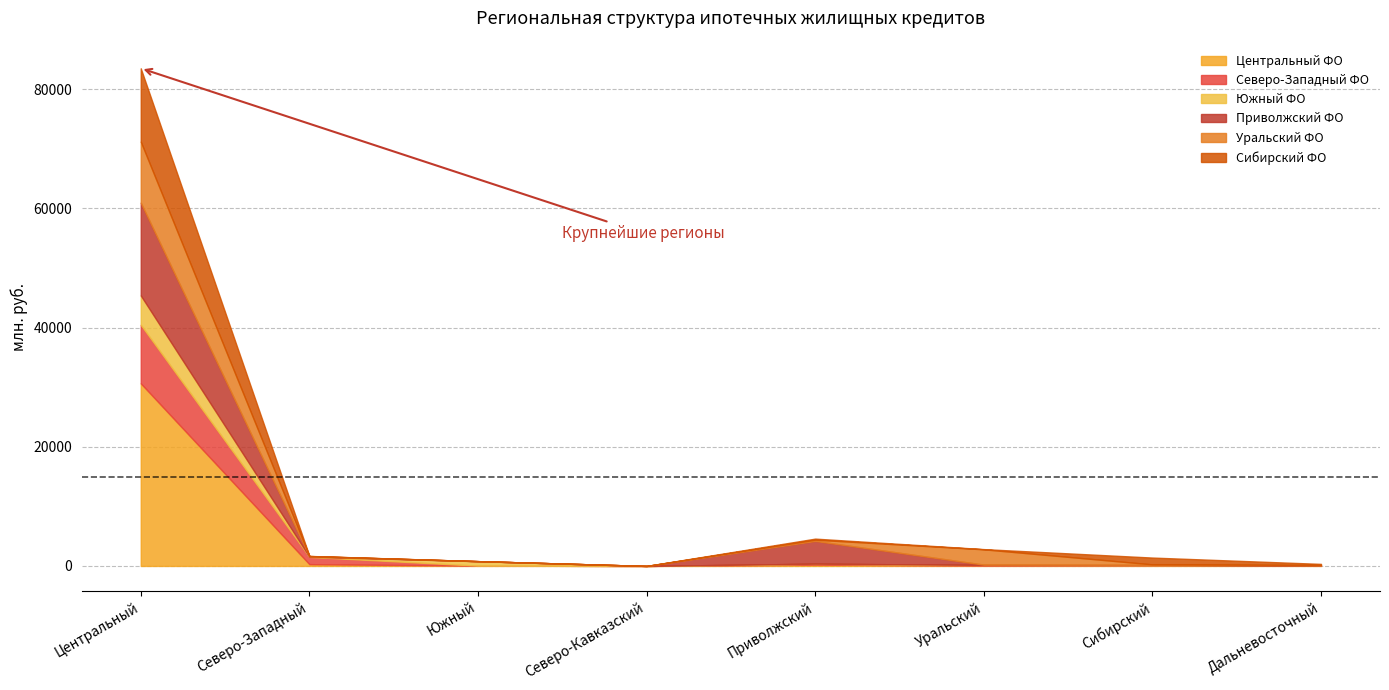

How many times do Центральный ФО and Приволжский ФО cross each other?

2